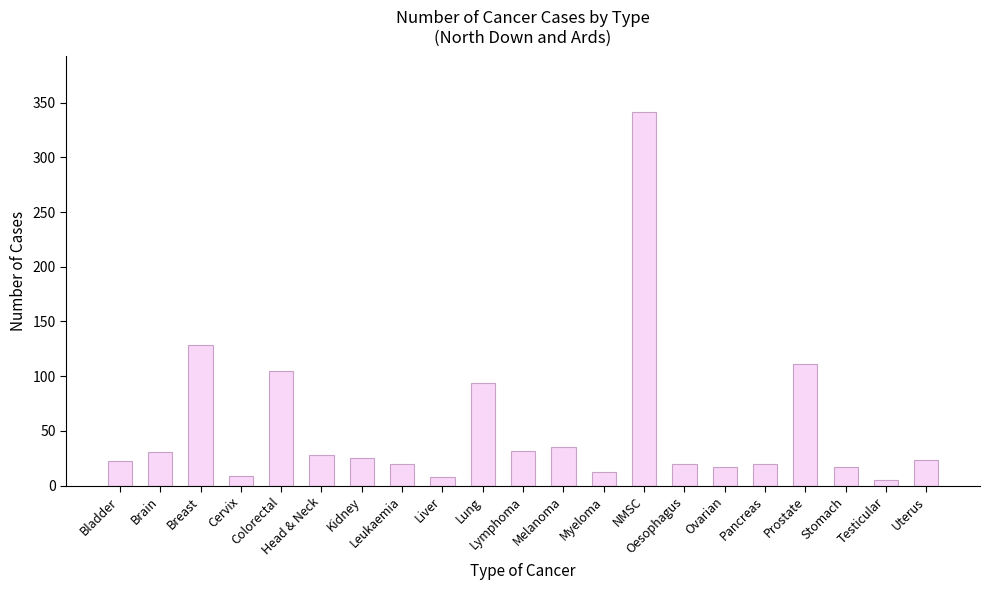

What is the ratio of the value at Pancreas to the value at Bladder?

0.9